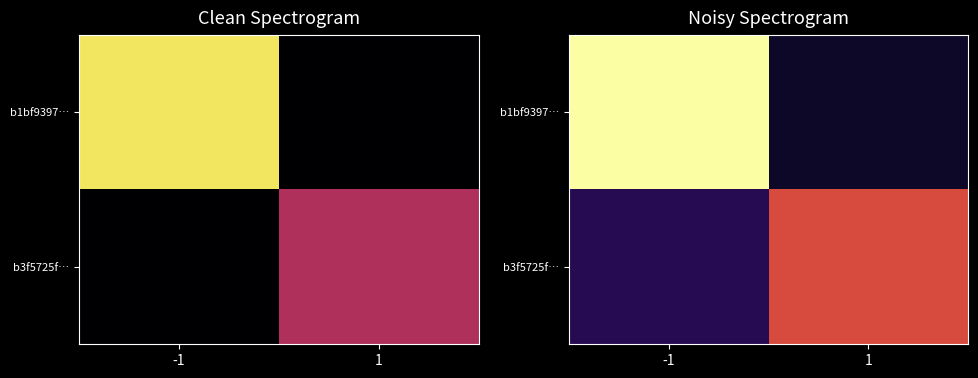

The value of b1bf9397… at -1 is 31.9. True or false?

True